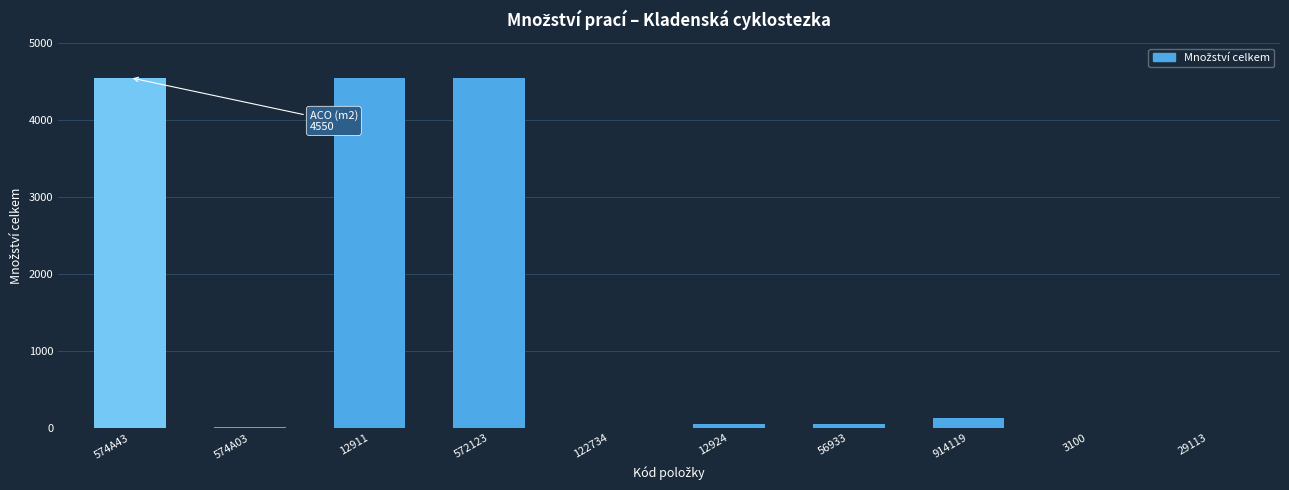

What is the sum of all values?

13905.5